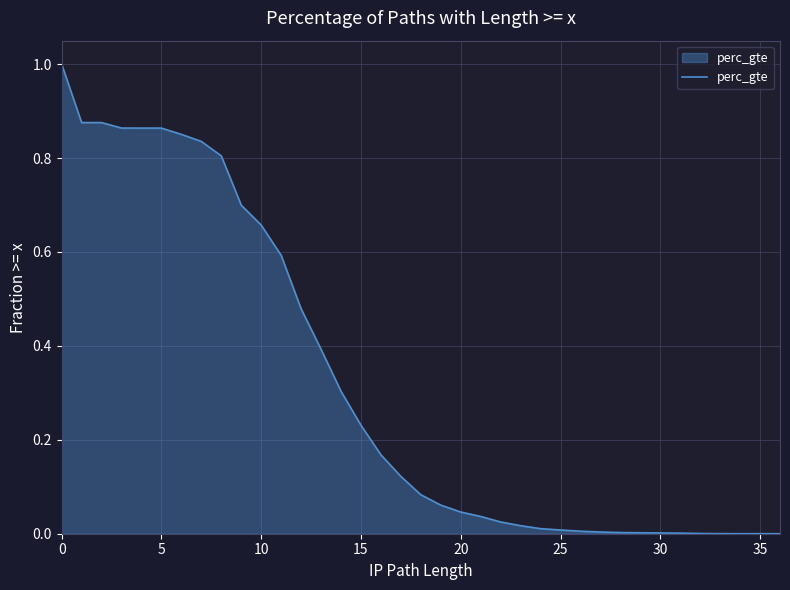

Is it true that the value at 28 is 0.0?

False